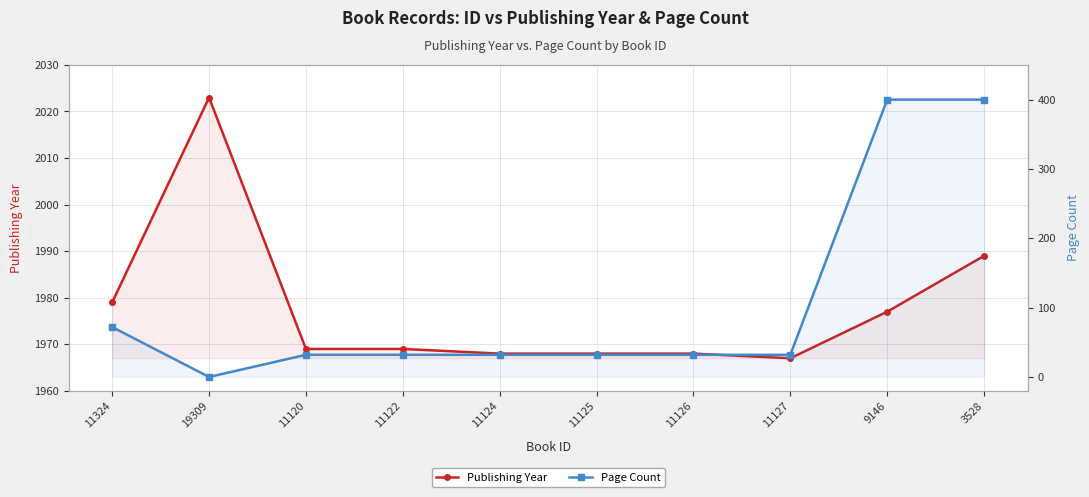

List the labels in order of Page Count value, smallest first.

19309, 11120, 11122, 11124, 11125, 11126, 11127, 11324, 9146, 3528